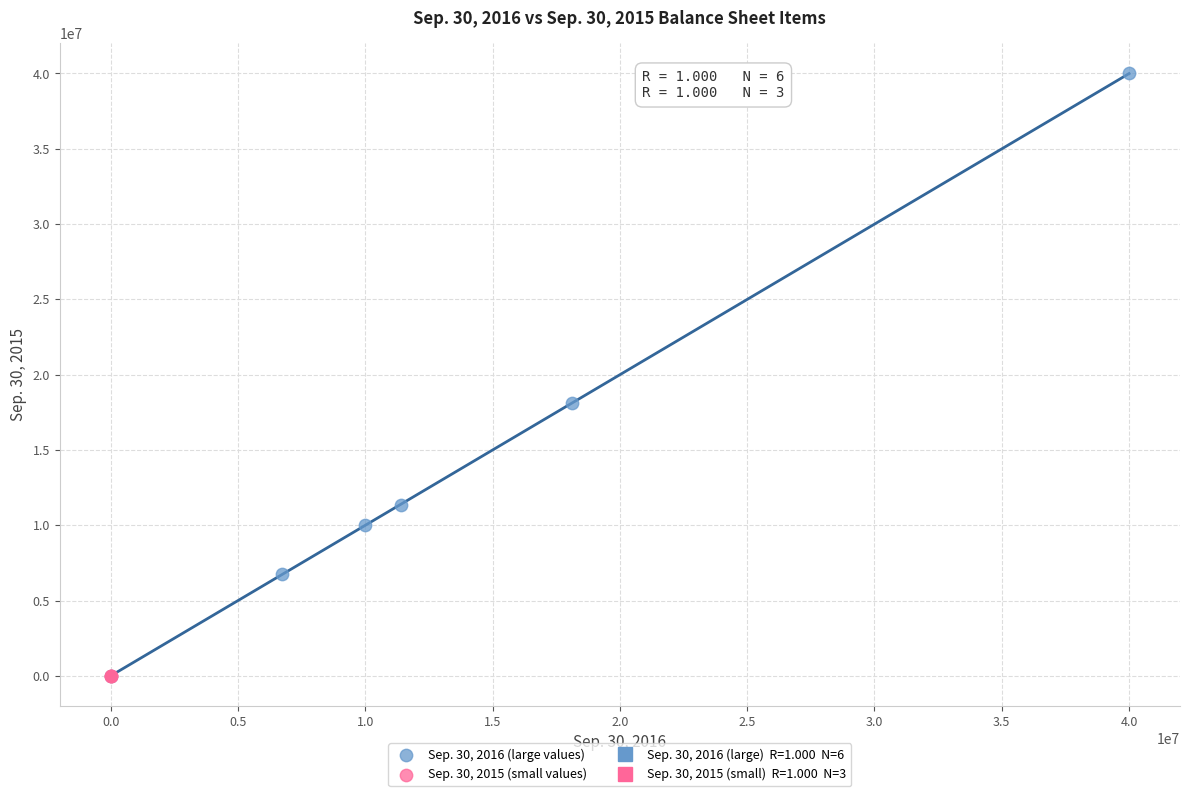

Which series reaches the maximum Y coordinate?

Sep. 30, 2016 (large values)